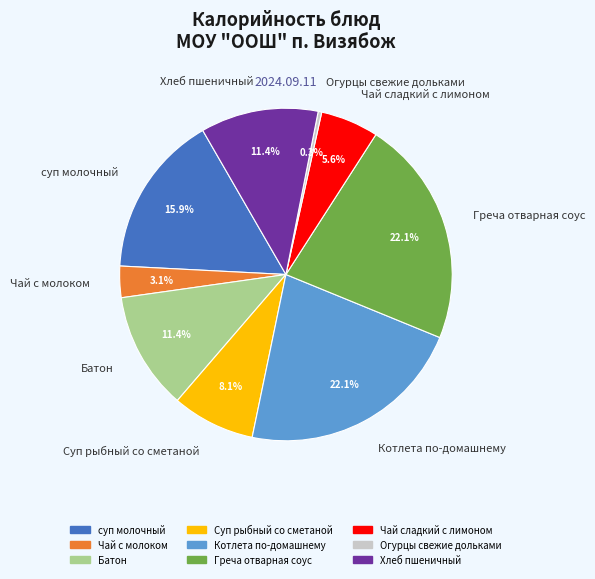

To the nearest percent, what percentage of the pie is Хлеб пшеничный?

11%